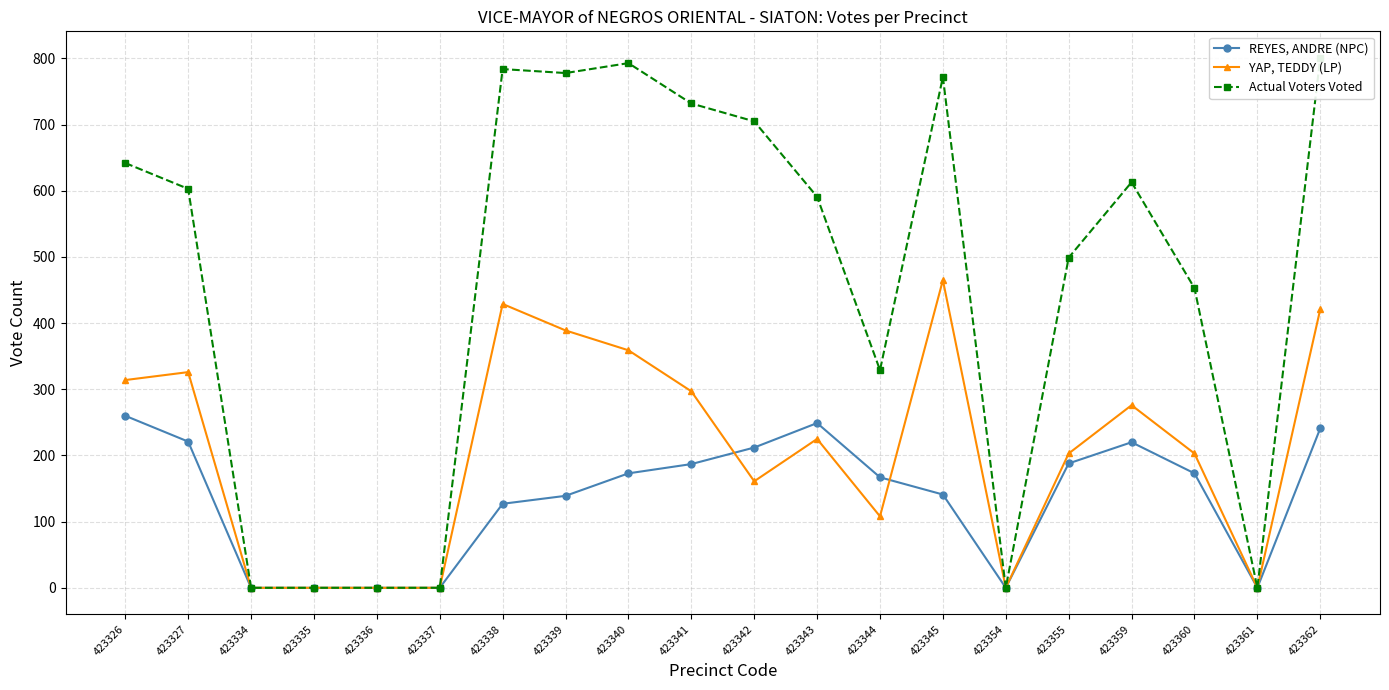

Between 423342 and 423362, which is larger?

423362